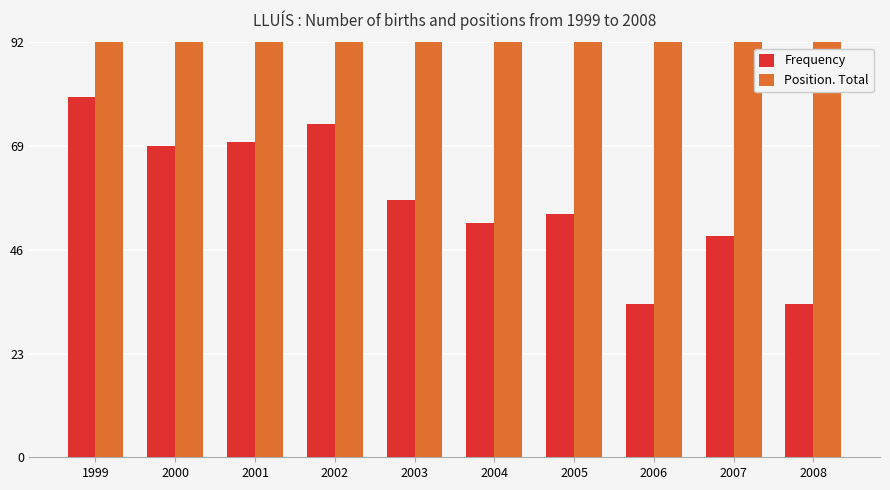

At which label does Frequency reach its minimum?

2006